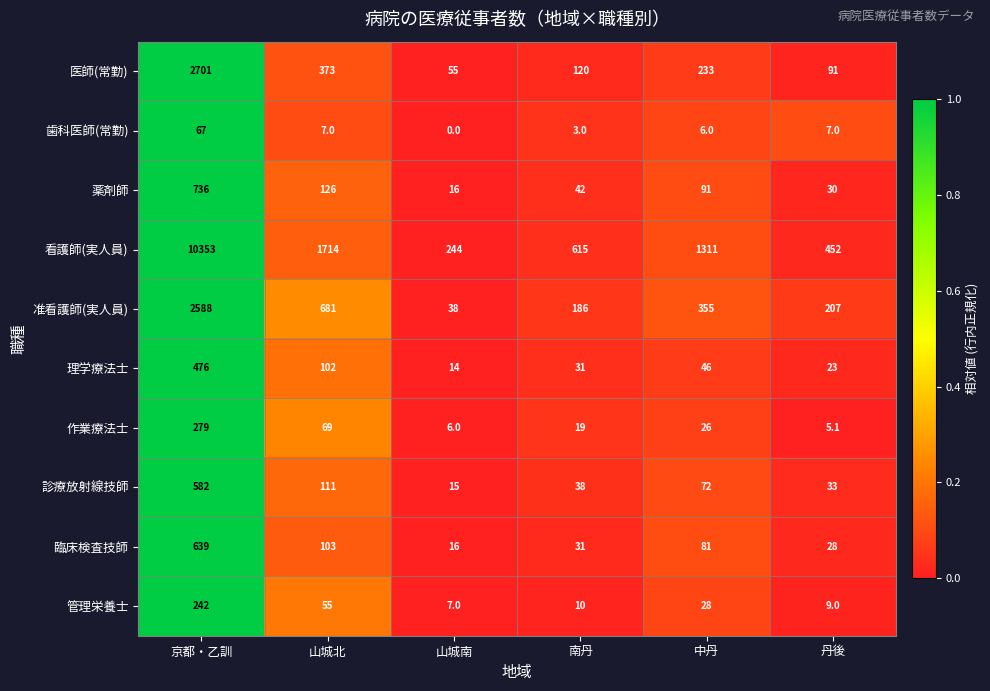

List the series in order of their peak value, lowest first.

歯科医師(常勤), 管理栄養士, 作業療法士, 理学療法士, 診療放射線技師, 臨床検査技師, 薬剤師, 准看護師(実人員), 医師(常勤), 看護師(実人員)